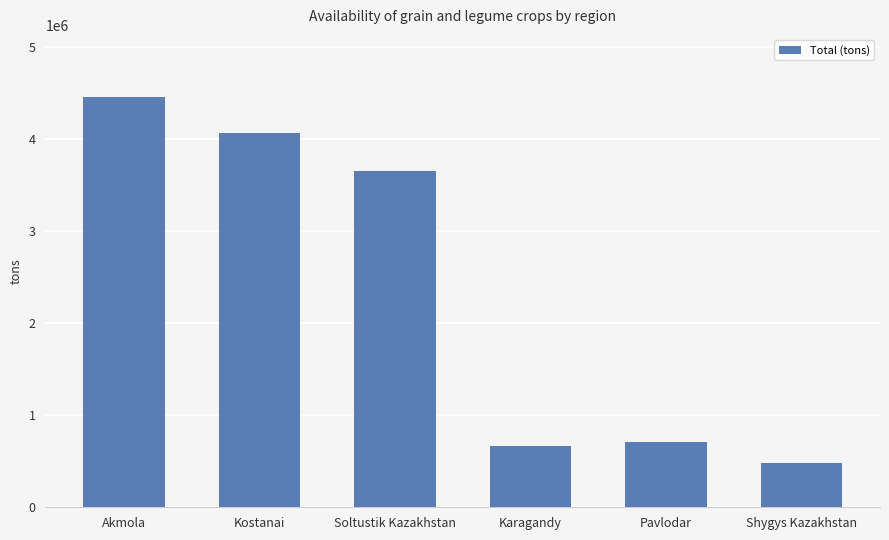

Reading left to right, transcribe all the data shown in this chart.

Akmola=4466997.9	Kostanai=4075044.7	Soltustik Kazakhstan=3652149.7	Karagandy=669693.5	Pavlodar=714800.5	Shygys Kazakhstan=485620.3